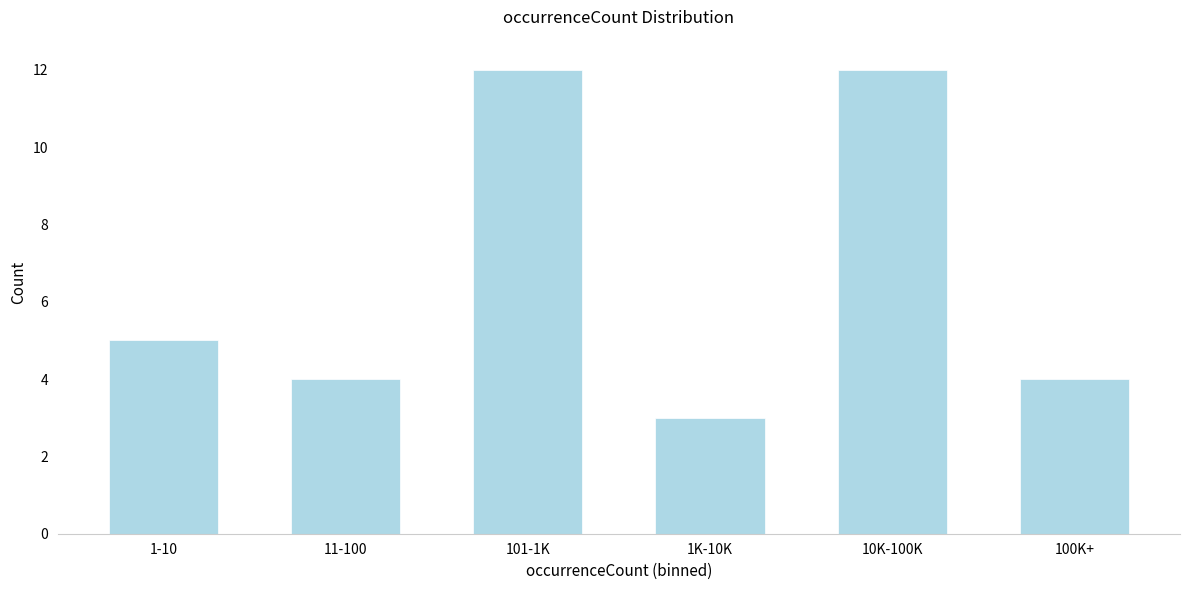

Reading left to right, transcribe all the data shown in this chart.

1-10=5	11-100=4	101-1K=12	1K-10K=3	10K-100K=12	100K+=4